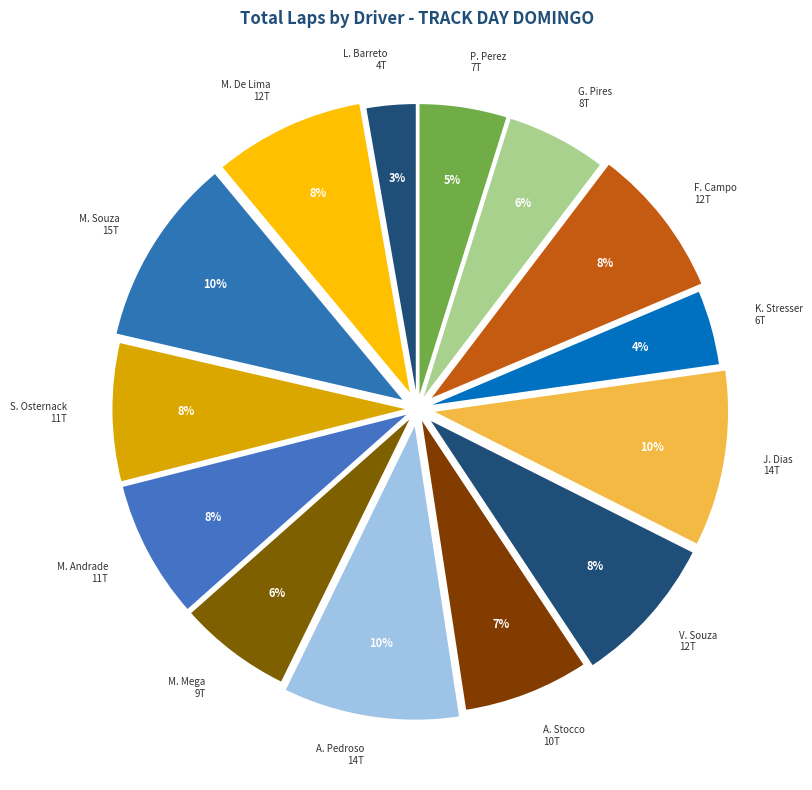

To the nearest percent, what portion does P. Perez 7T represent?

5%